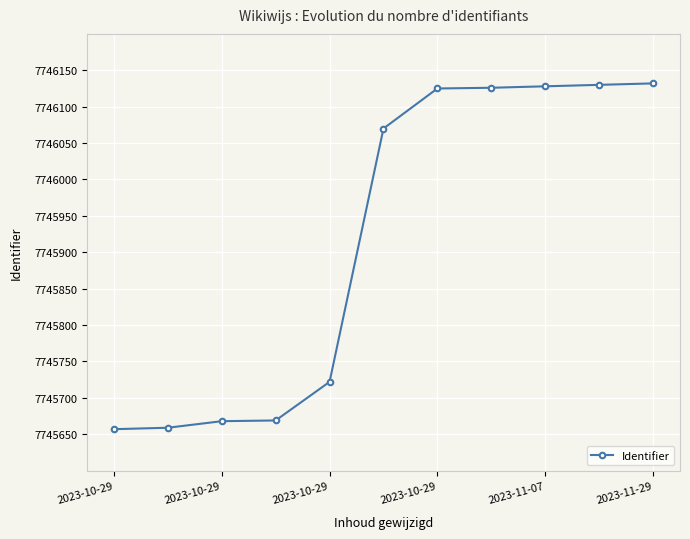

What is the minimum value shown in the chart?

7745657